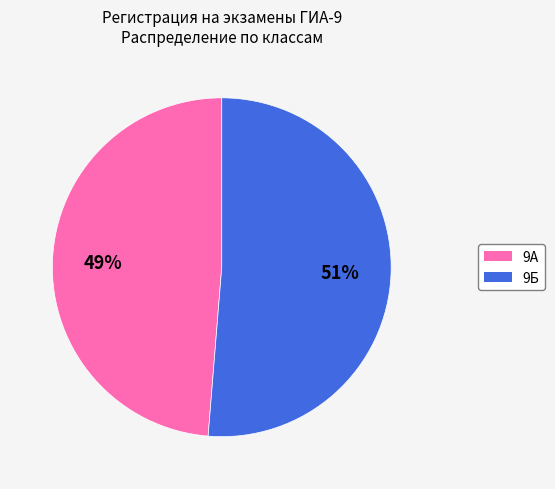

Which slice is the largest?

9Б